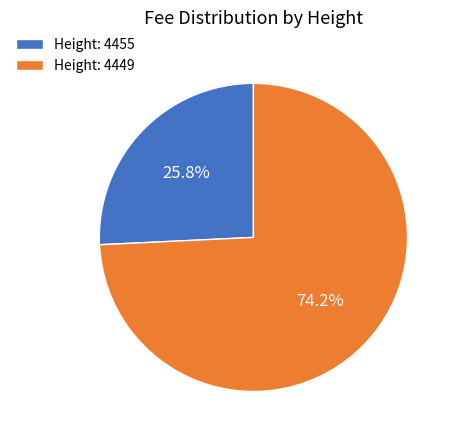

Rank the categories by value from highest to lowest.

Height: 4449, Height: 4455